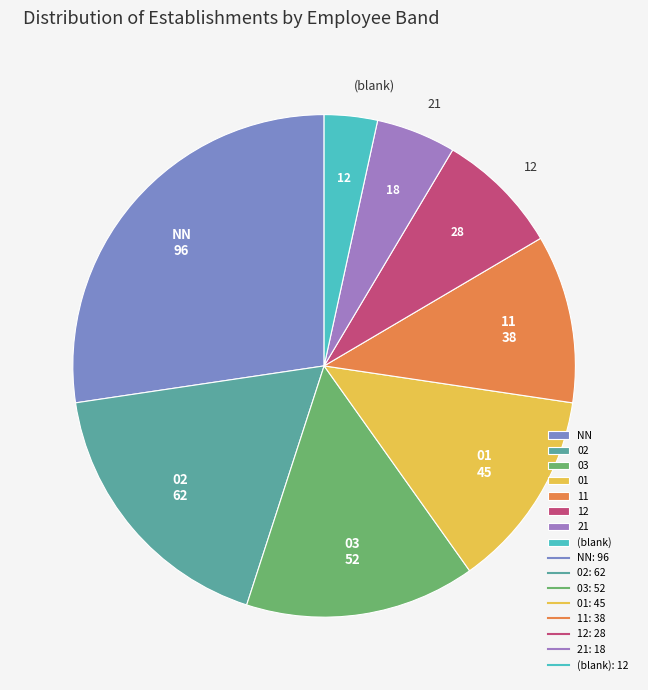

Is there any slice that represents more than half of the pie?

No